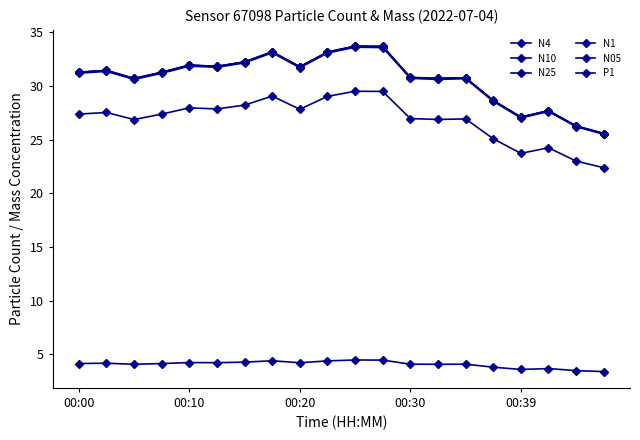

How many lines are shown in the chart?

6